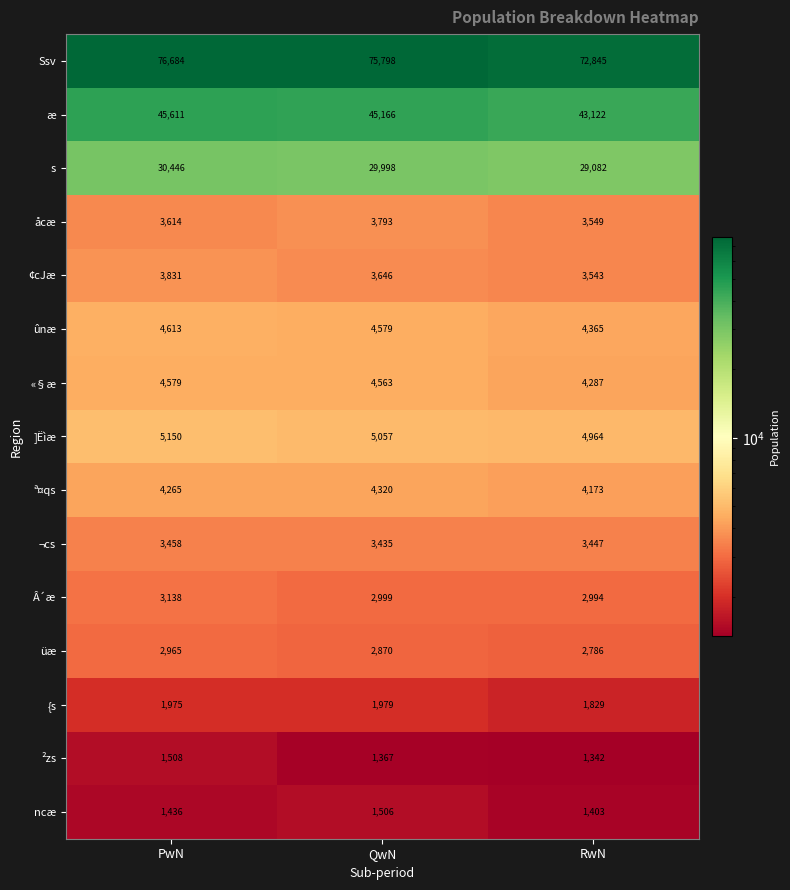

What is the difference between the ª¤qs values at RwN and PwN?

92